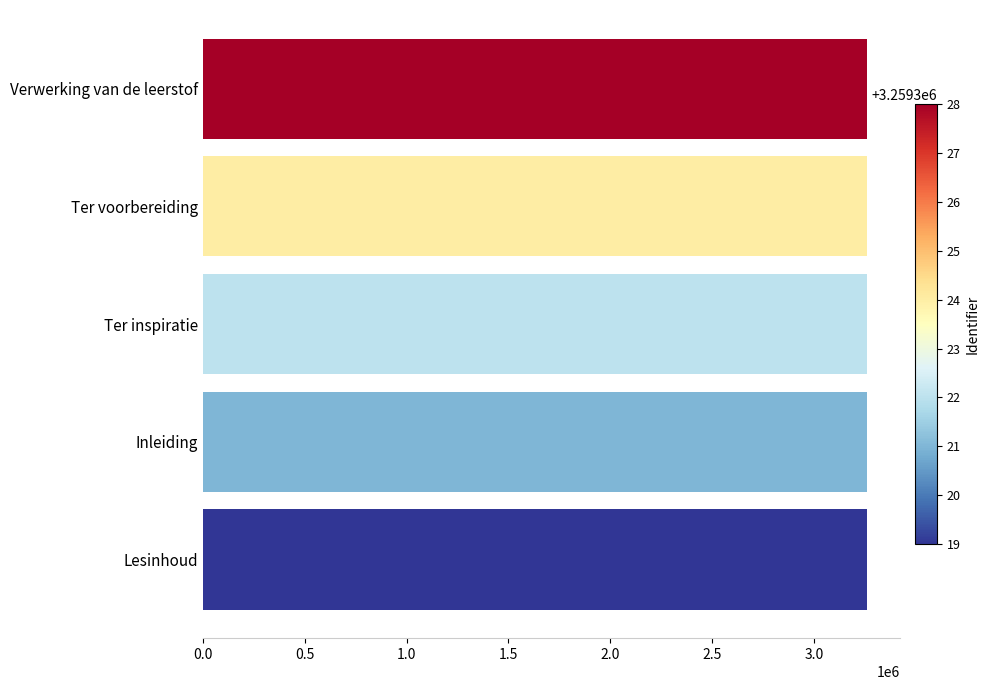

Is it true that the value at Ter voorbereiding is 3259324?

True